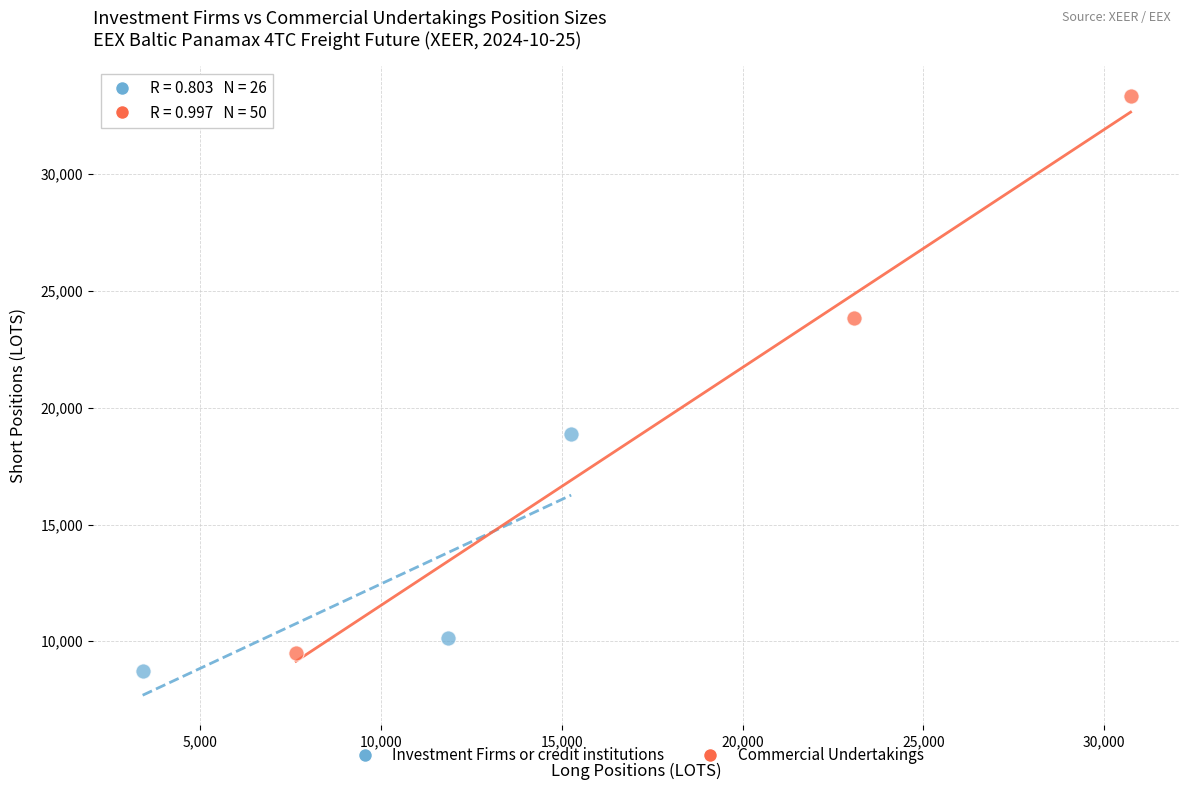

Which series has the widest spread of Y values?

Commercial Undertakings